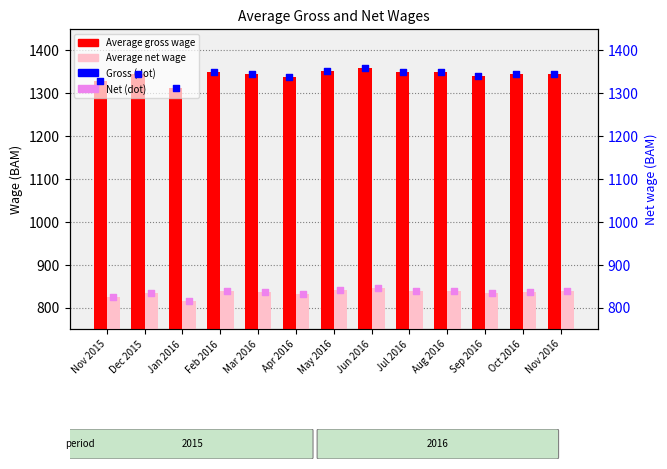

Which series has the largest total across all categories?

Average gross wage